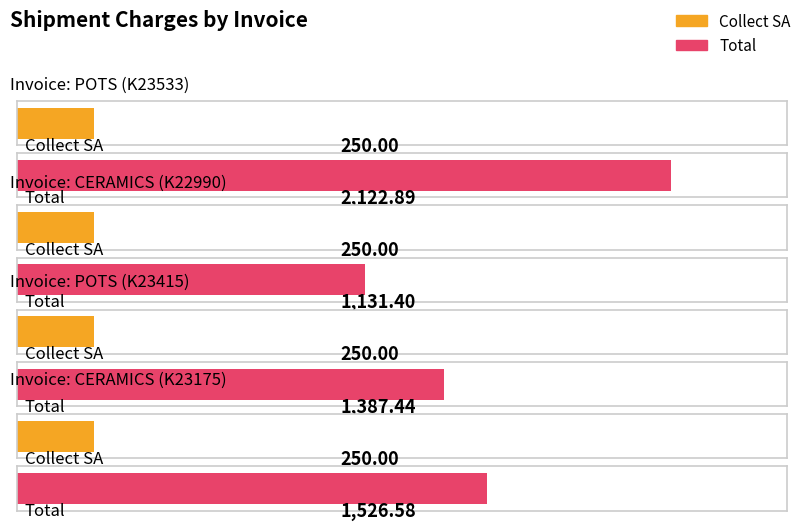

Which series has the largest total across all categories?

Total